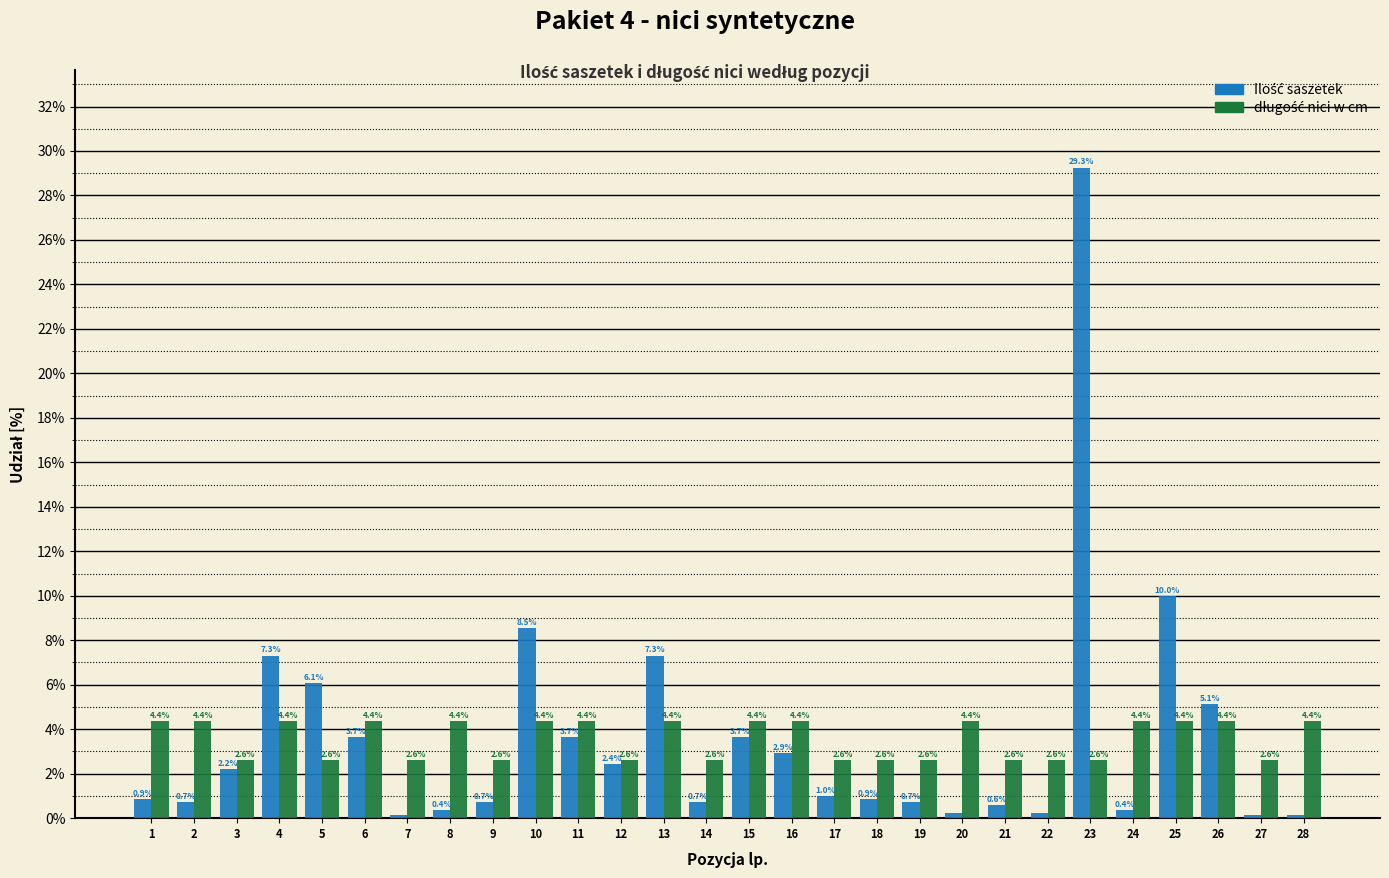

How many distinct data groups are displayed?

2